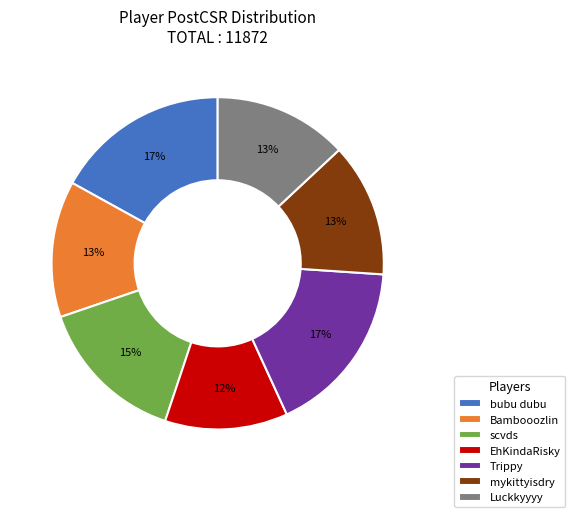

To the nearest percent, what percentage of the pie is Bambooozlin?

13%